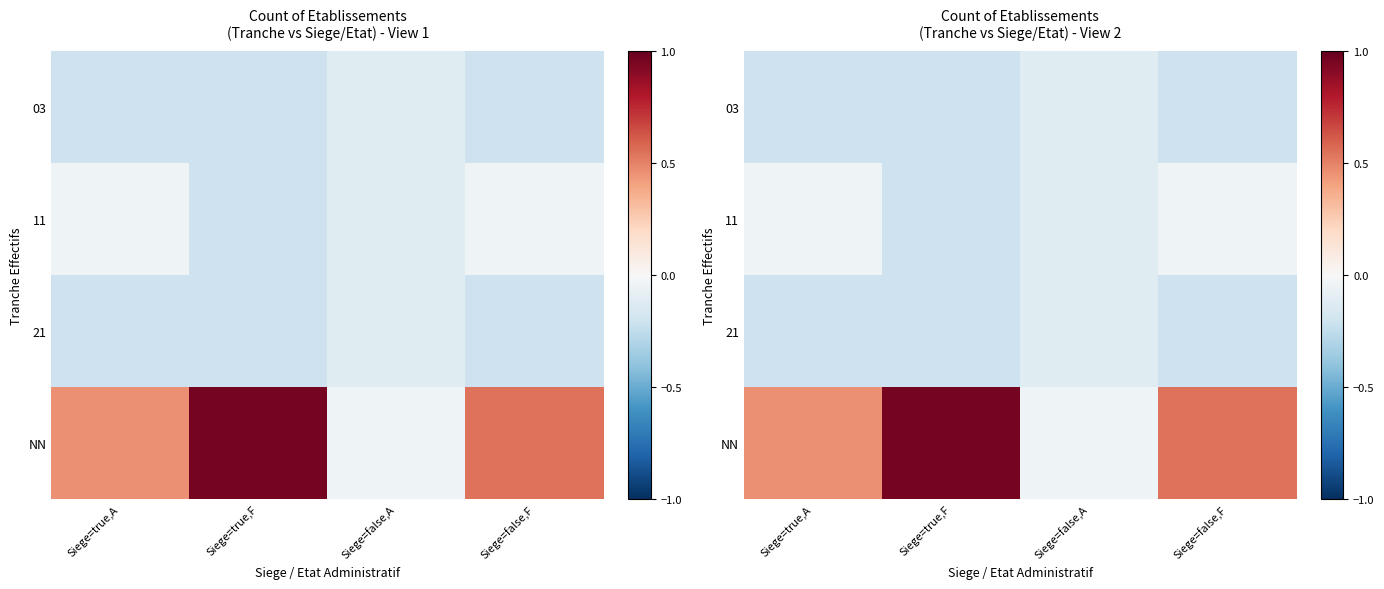

What is the sum of all 21 values?

-0.7